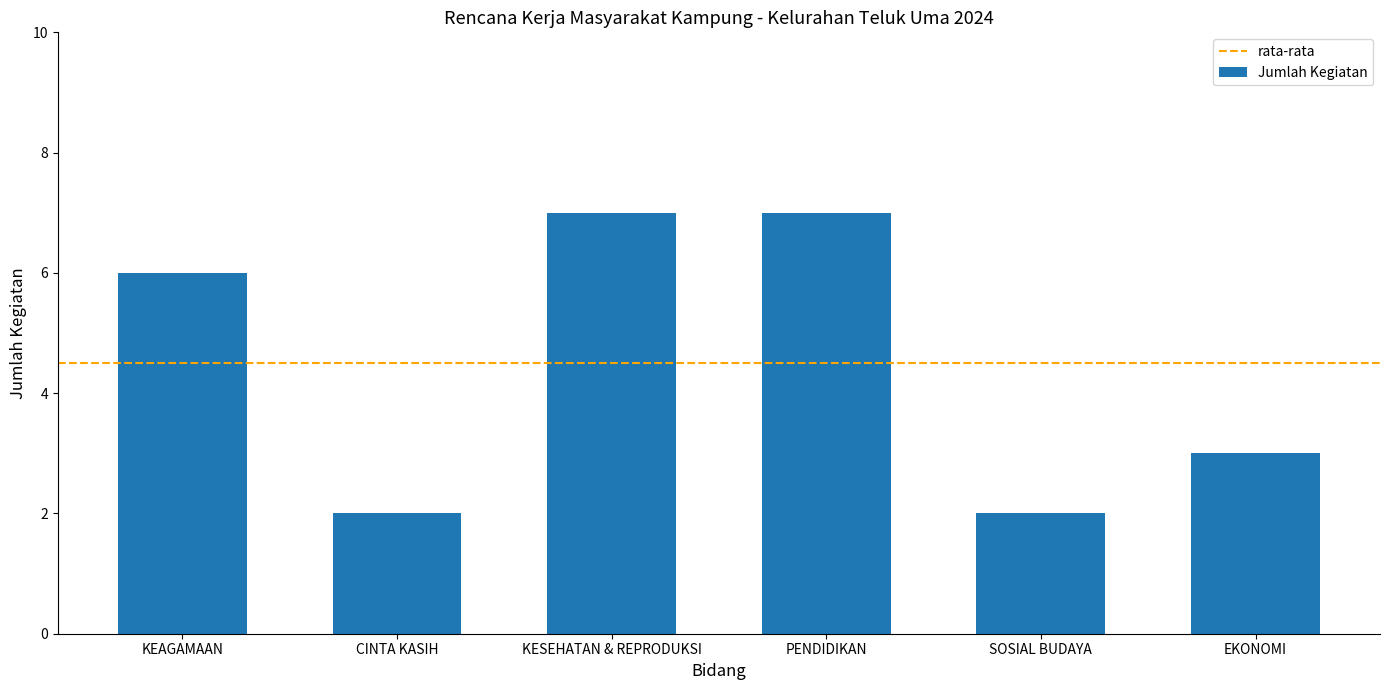

What is the difference between the second highest and minimum values?

5